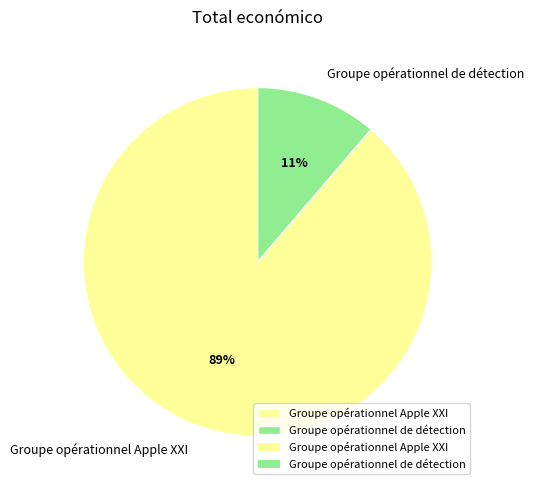

Which category has the smallest portion of the pie?

Groupe opérationnel de détection